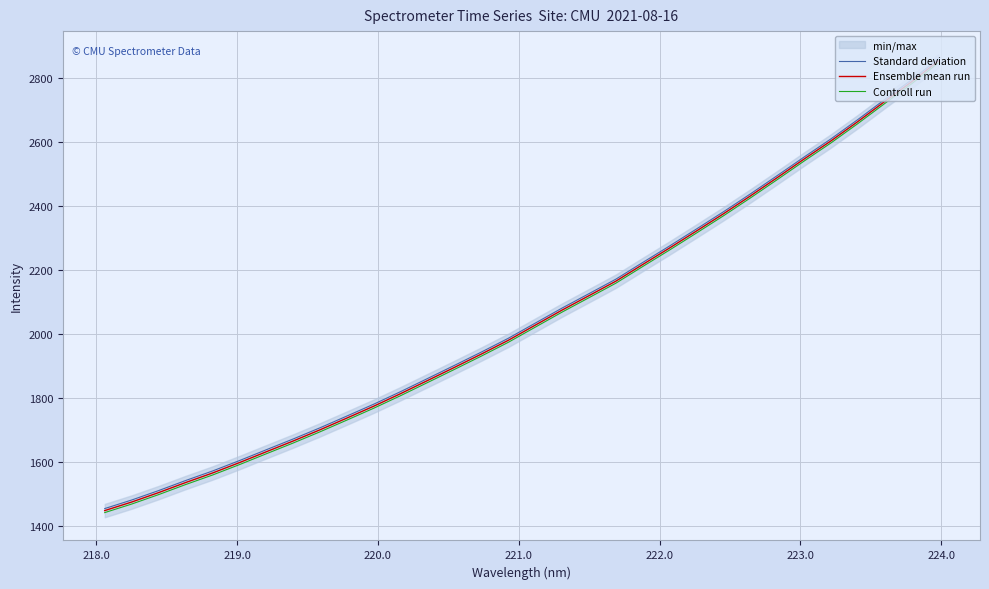

What is the highest value of the Ensemble mean run series?

2853.0